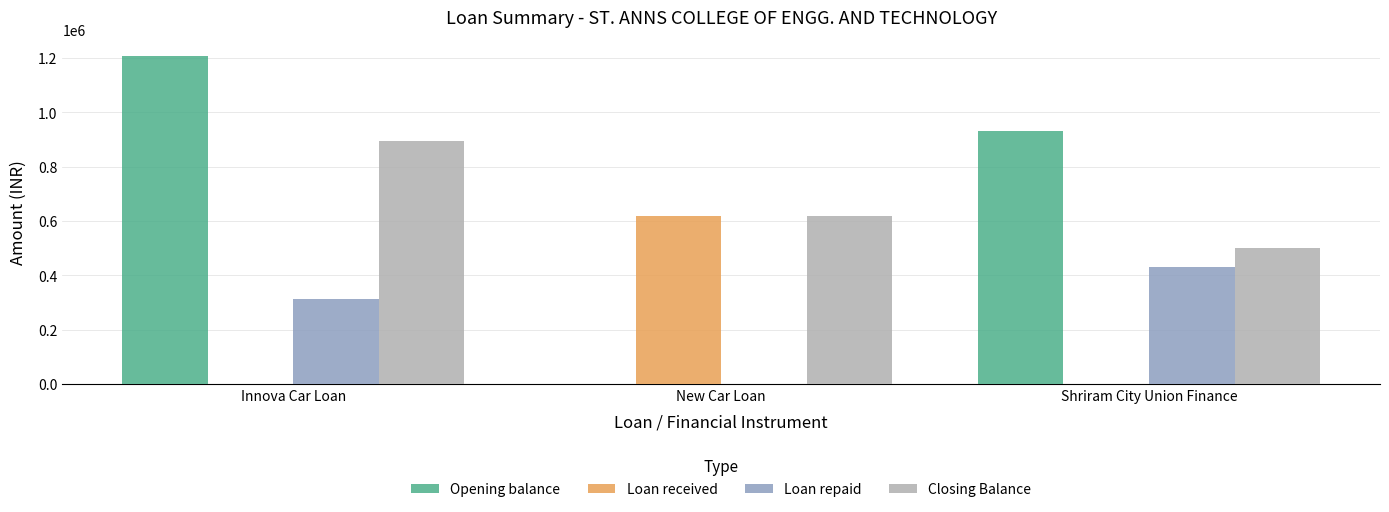

At which category is the sum across all series the highest?

Innova Car Loan